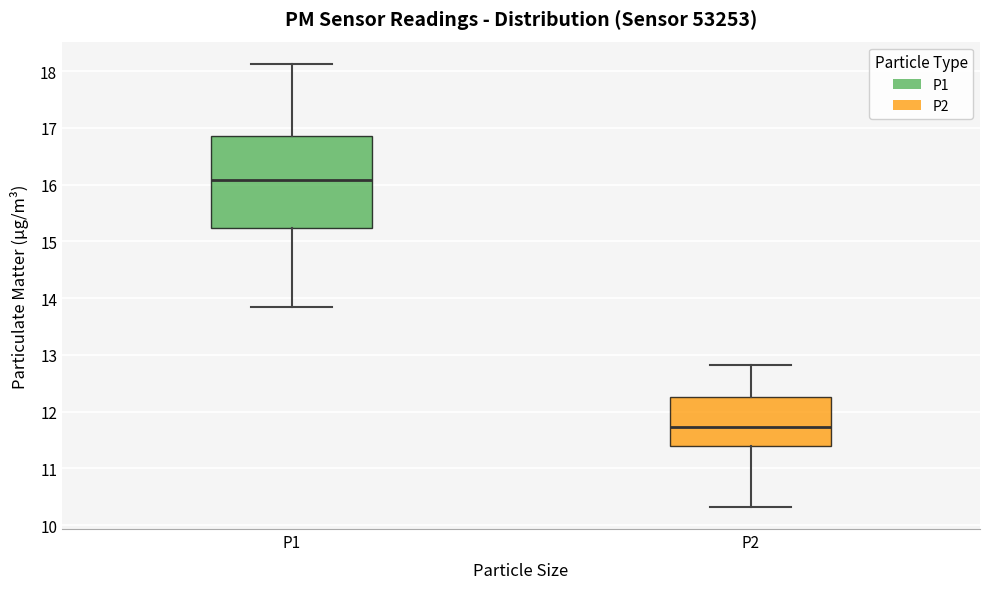

Which box has the highest median line?

P1